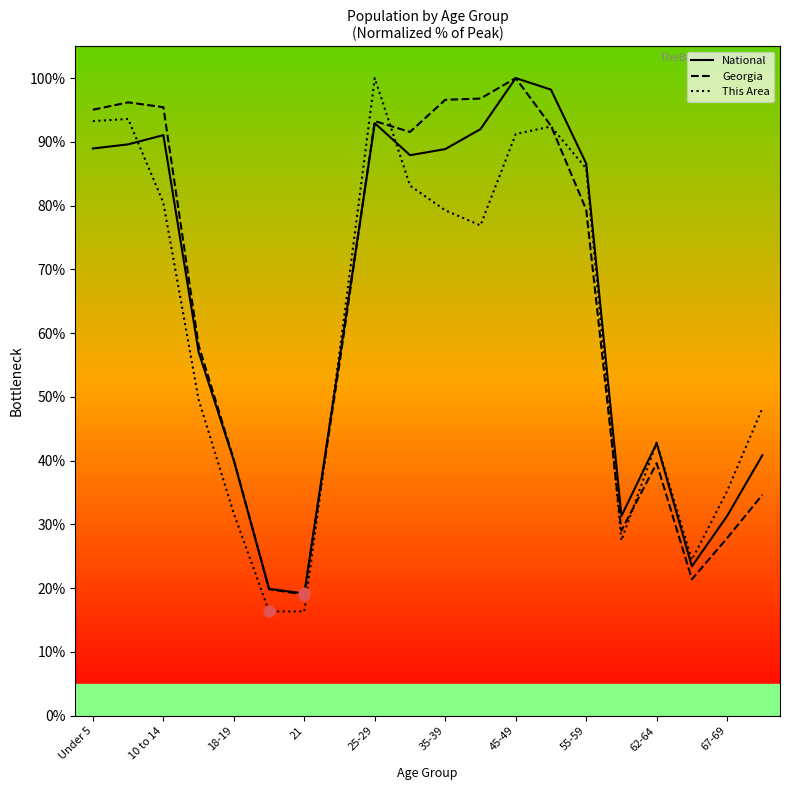

Which series contains the highest Y value?

National